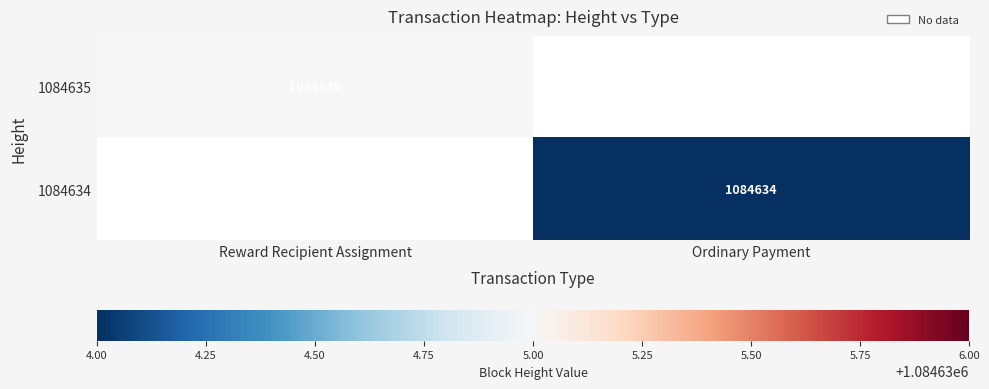

Is the value of Reward Recipient Assignment at 1084635 greater than the value of Ordinary Payment at 1084634?

Yes